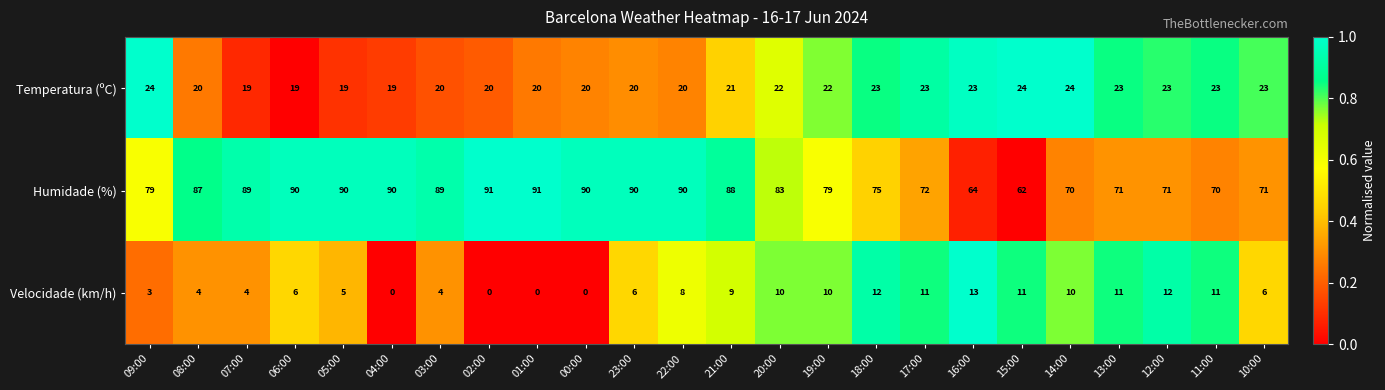

What is the sum of all Velocidade (km/h) values?

166